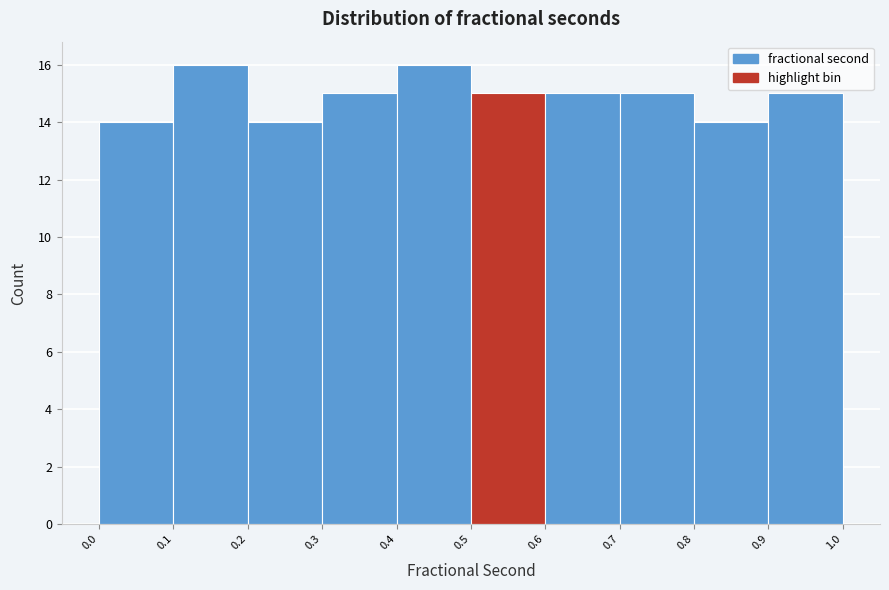

Reading left to right, list every bar in this chart as the range it spans on the x-axis followed by its height. The values are not printed on the chart, so give them approximately, as read against the axis.

0.0 to 0.1: 14
0.1 to 0.2: 16
0.2 to 0.3: 14
0.3 to 0.4: 15
0.4 to 0.5: 16
0.5 to 0.6: 15
0.6 to 0.7: 15
0.7 to 0.8: 15
0.8 to 0.9: 14
0.9 to 1.0: 15